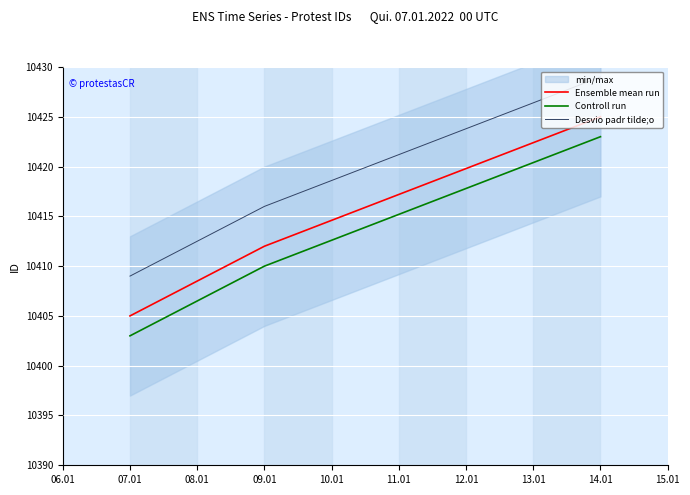

The Ensemble mean run series shows 10405 at 07.01. True or false?

True